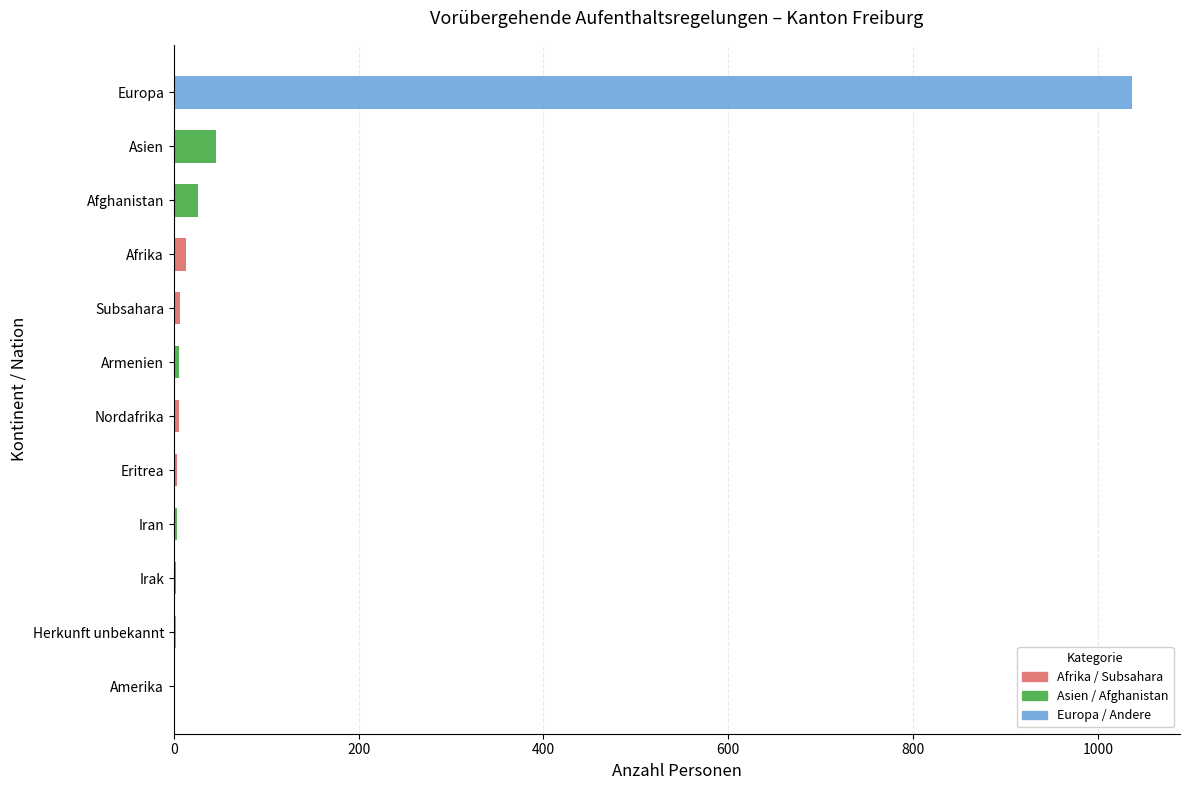

What is the sum of all values?

1154